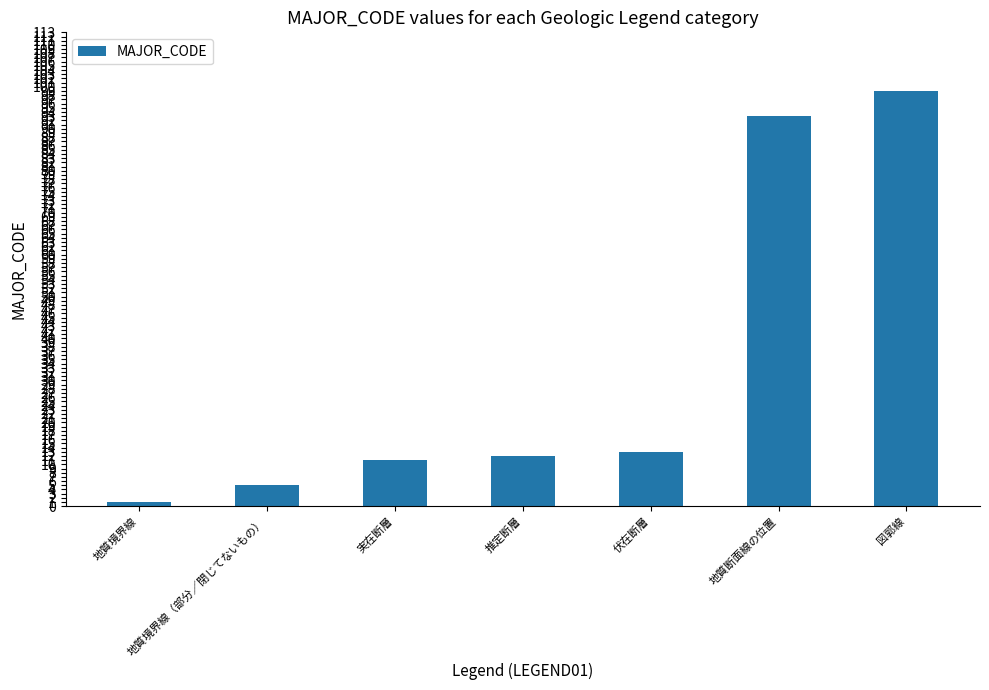

What is the sum of all values?

234